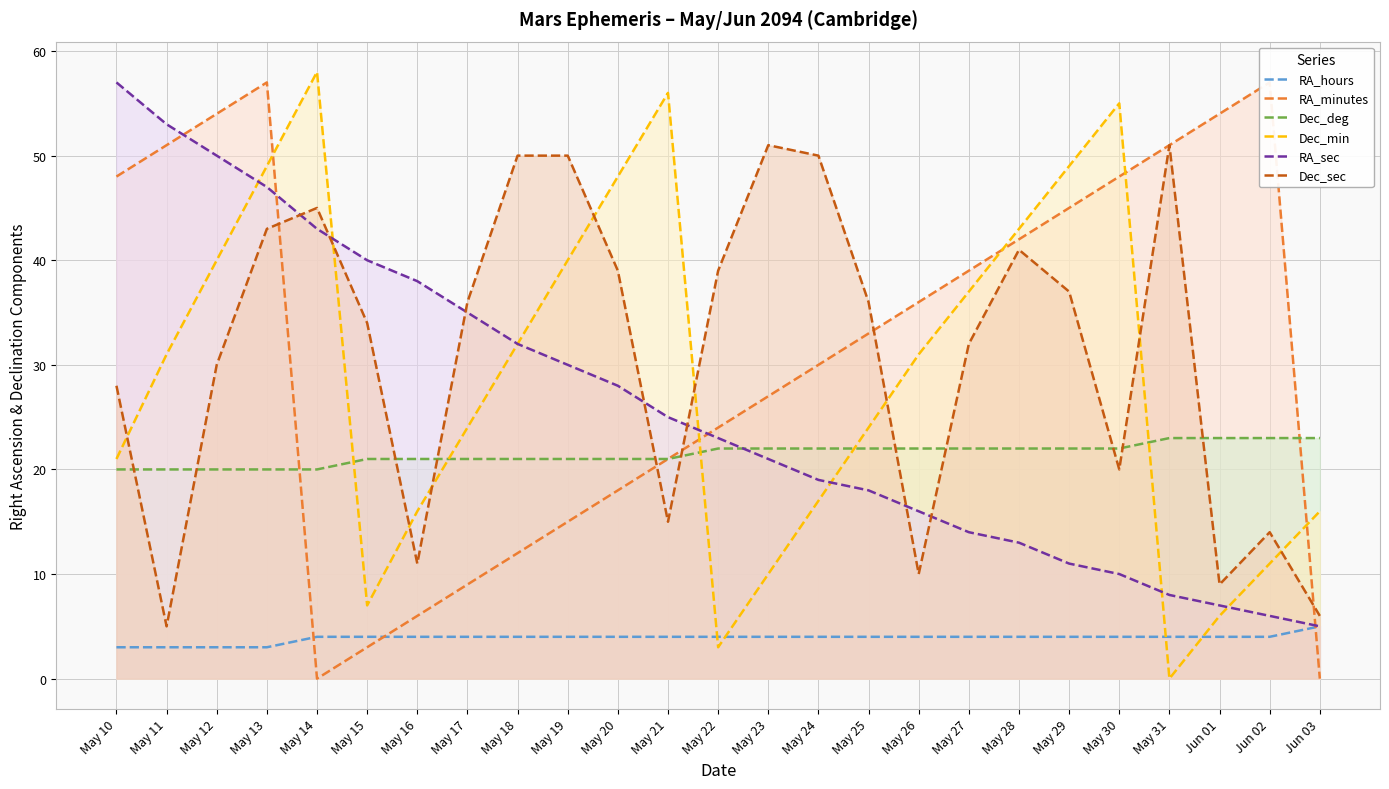

Reading left to right, what are all the values shown in this chart?

RA_hours: 3	3	3	3	4	4	4	4	4	4	4	4	4	4	4	4	4	4	4	4	4	4	4	4	5
RA_minutes: 48	51	54	57	0	3	6	9	12	15	18	21	24	27	30	33	36	39	42	45	48	51	54	57	0
Dec_deg: 20	20	20	20	20	21	21	21	21	21	21	21	22	22	22	22	22	22	22	22	22	23	23	23	23
Dec_min: 21	31	40	49	58	7	16	24	32	40	48	56	3	10	17	24	31	37	43	49	55	0	6	11	16
RA_sec: 57	53	50	47	43	40	38	35	32	30	28	25	23	21	19	18	16	14	13	11	10	8	7	6	5
Dec_sec: 28	5	30	43	45	34	11	36	50	50	39	15	39	51	50	36	10	32	41	37	20	51	9	14	6